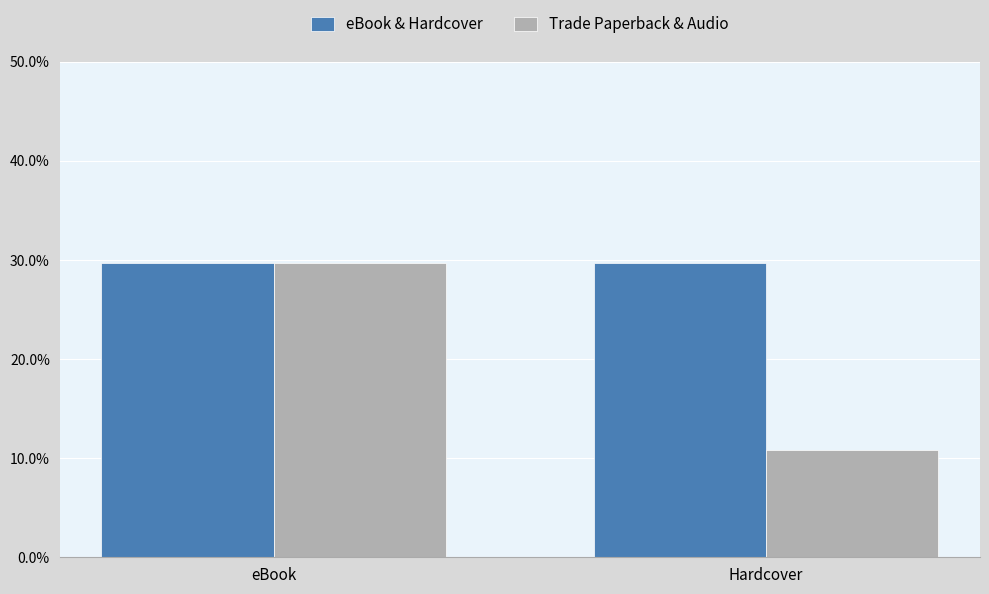

Does the chart contain stacked bars?

No